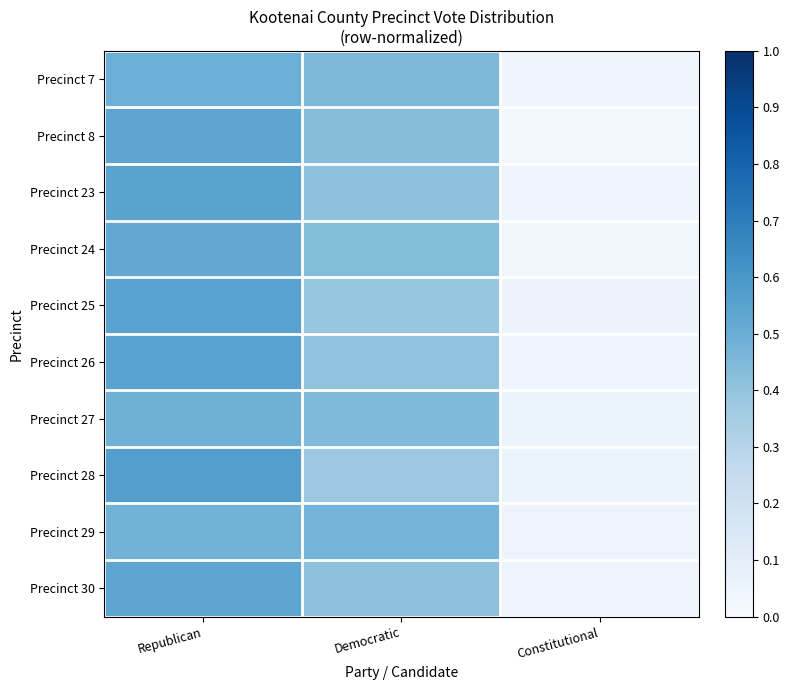

Reading left to right, extract all data points from this chart.

Precinct 7: Republican=0.5	Democratic=0.5	Constitutional=0.0
Precinct 8: Republican=0.5	Democratic=0.4	Constitutional=0.0
Precinct 23: Republican=0.5	Democratic=0.4	Constitutional=0.0
Precinct 24: Republican=0.5	Democratic=0.4	Constitutional=0.0
Precinct 25: Republican=0.6	Democratic=0.4	Constitutional=0.1
Precinct 26: Republican=0.6	Democratic=0.4	Constitutional=0.0
Precinct 27: Republican=0.5	Democratic=0.4	Constitutional=0.1
Precinct 28: Republican=0.6	Democratic=0.4	Constitutional=0.1
Precinct 29: Republican=0.5	Democratic=0.5	Constitutional=0.0
Precinct 30: Republican=0.5	Democratic=0.4	Constitutional=0.1